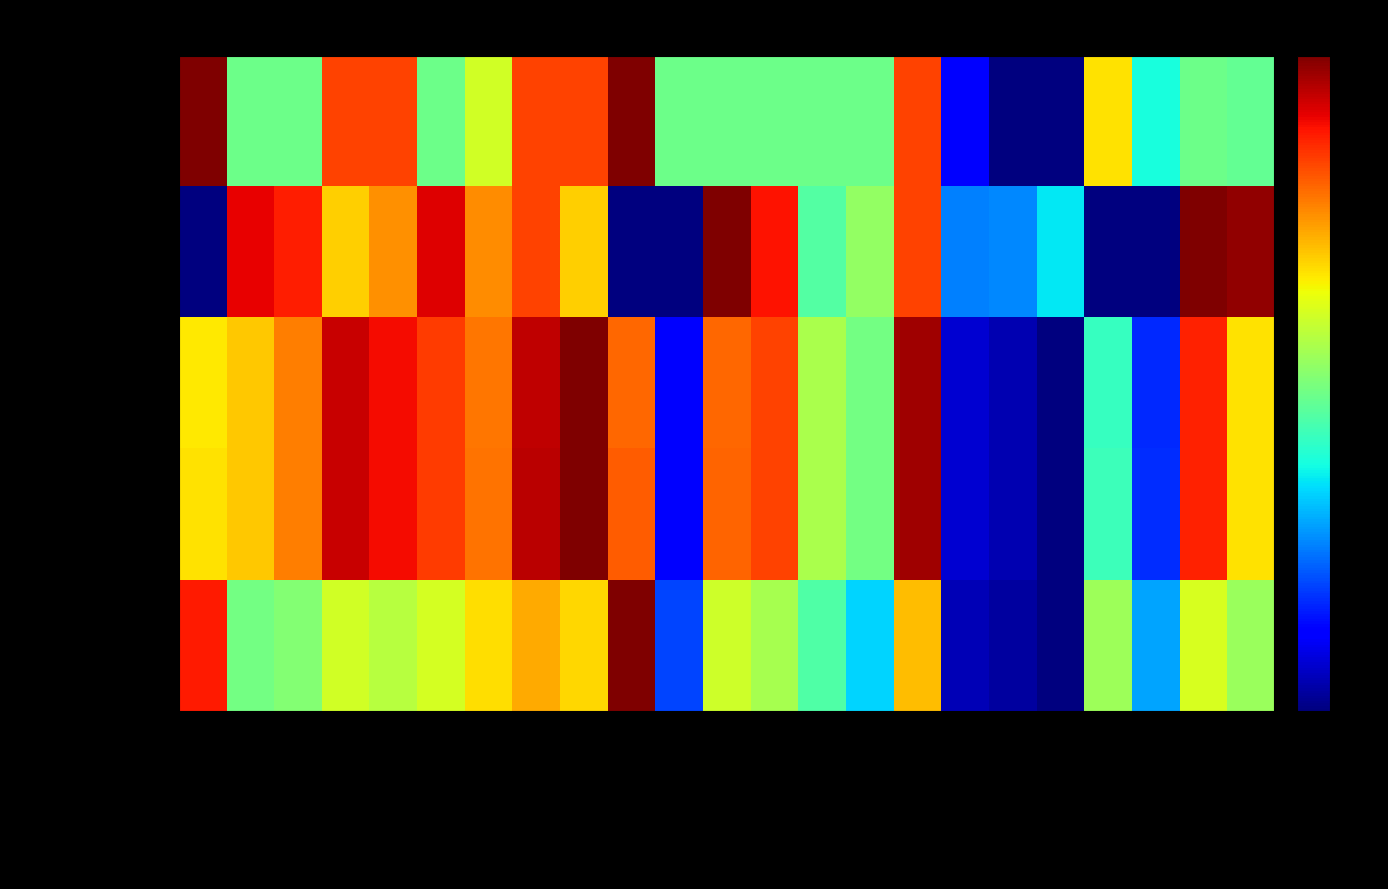

At which category is the sum across all series the highest?

Краснопольский пр-кт №7А